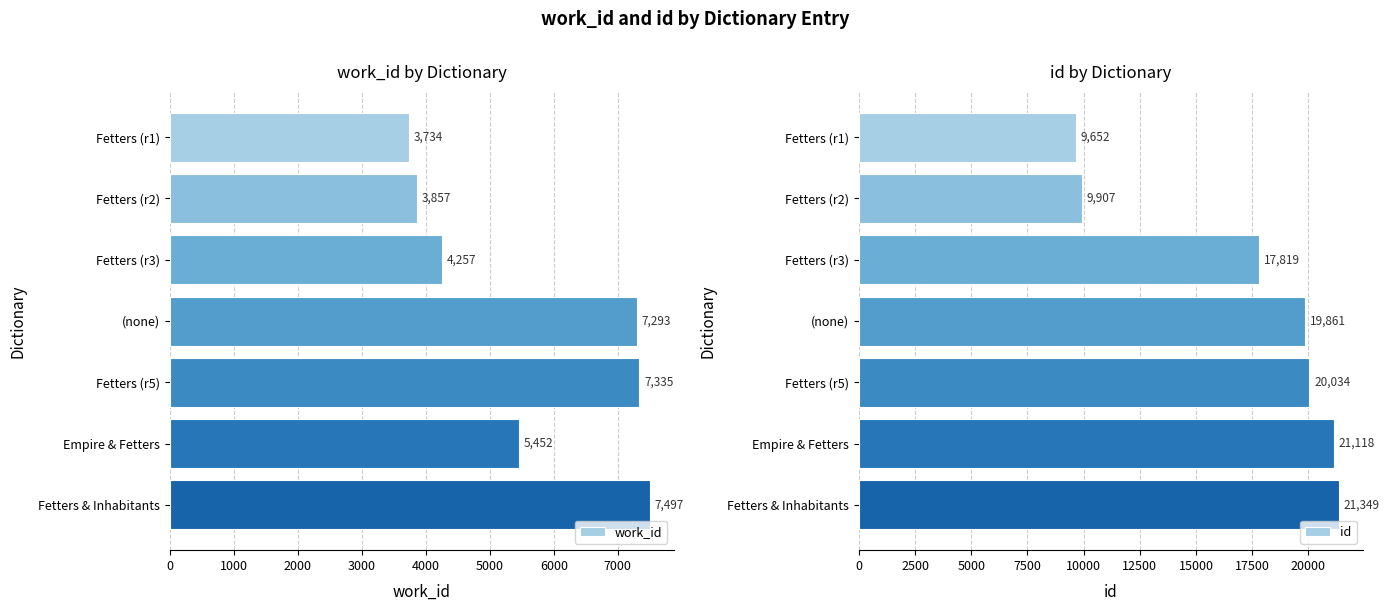

The work_id series shows 7234 at Empire & Fetters. True or false?

False